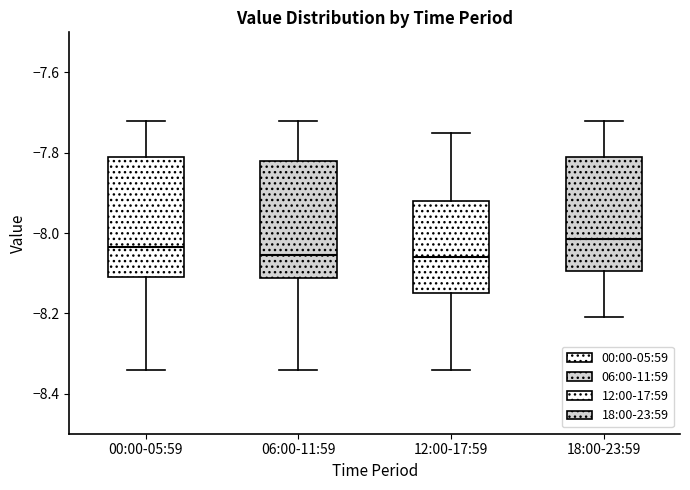

Where does the upper whisker of the box for 06:00-11:59 end on the y-axis? The values are not printed on the chart, so give them approximately, as read against the axis.

-7.72